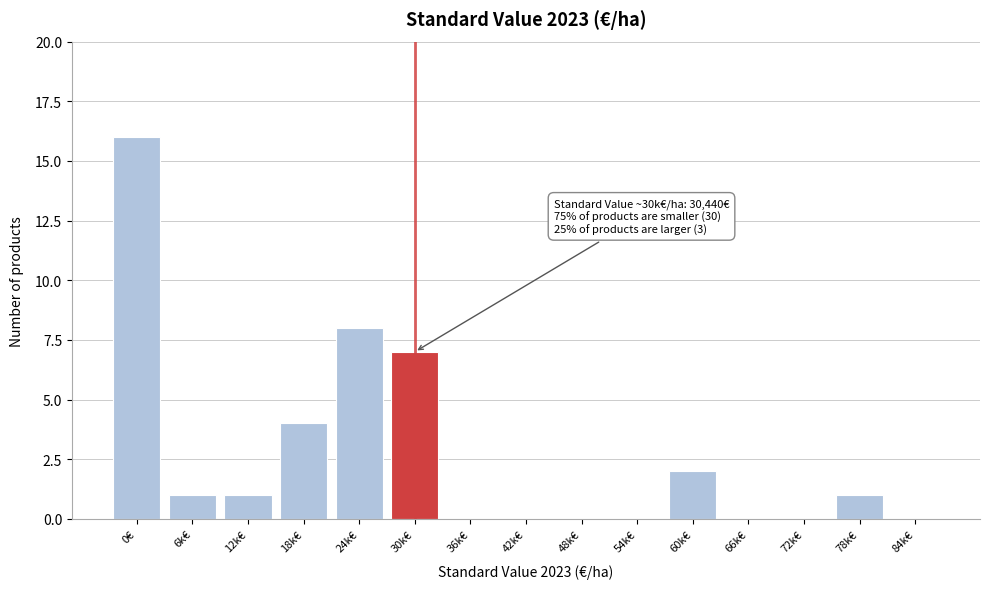

Reading left to right, list all the values displayed in this chart.

0€=16	6k€=1	12k€=1	18k€=4	24k€=8	30k€=7	36k€=0	42k€=0	48k€=0	54k€=0	60k€=2	66k€=0	72k€=0	78k€=1	84k€=0